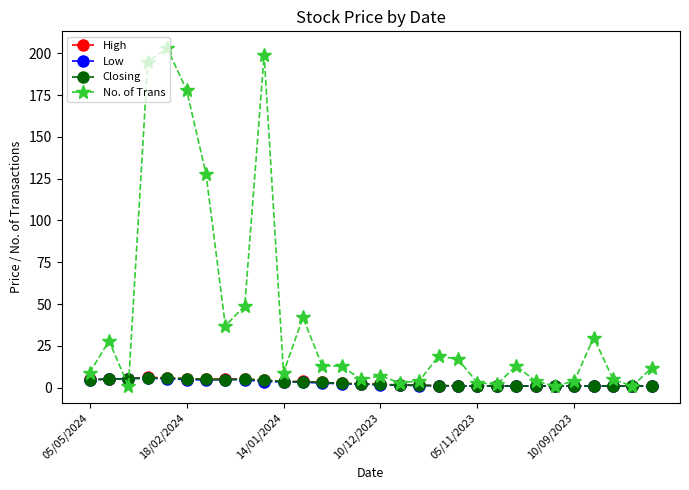

True or false: No. of Trans has more than 1 interior local peaks.

True